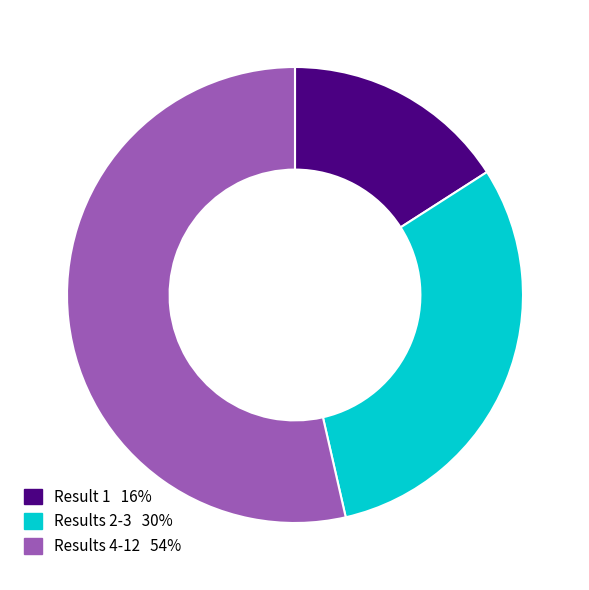

Does any single category account for the majority?

Yes